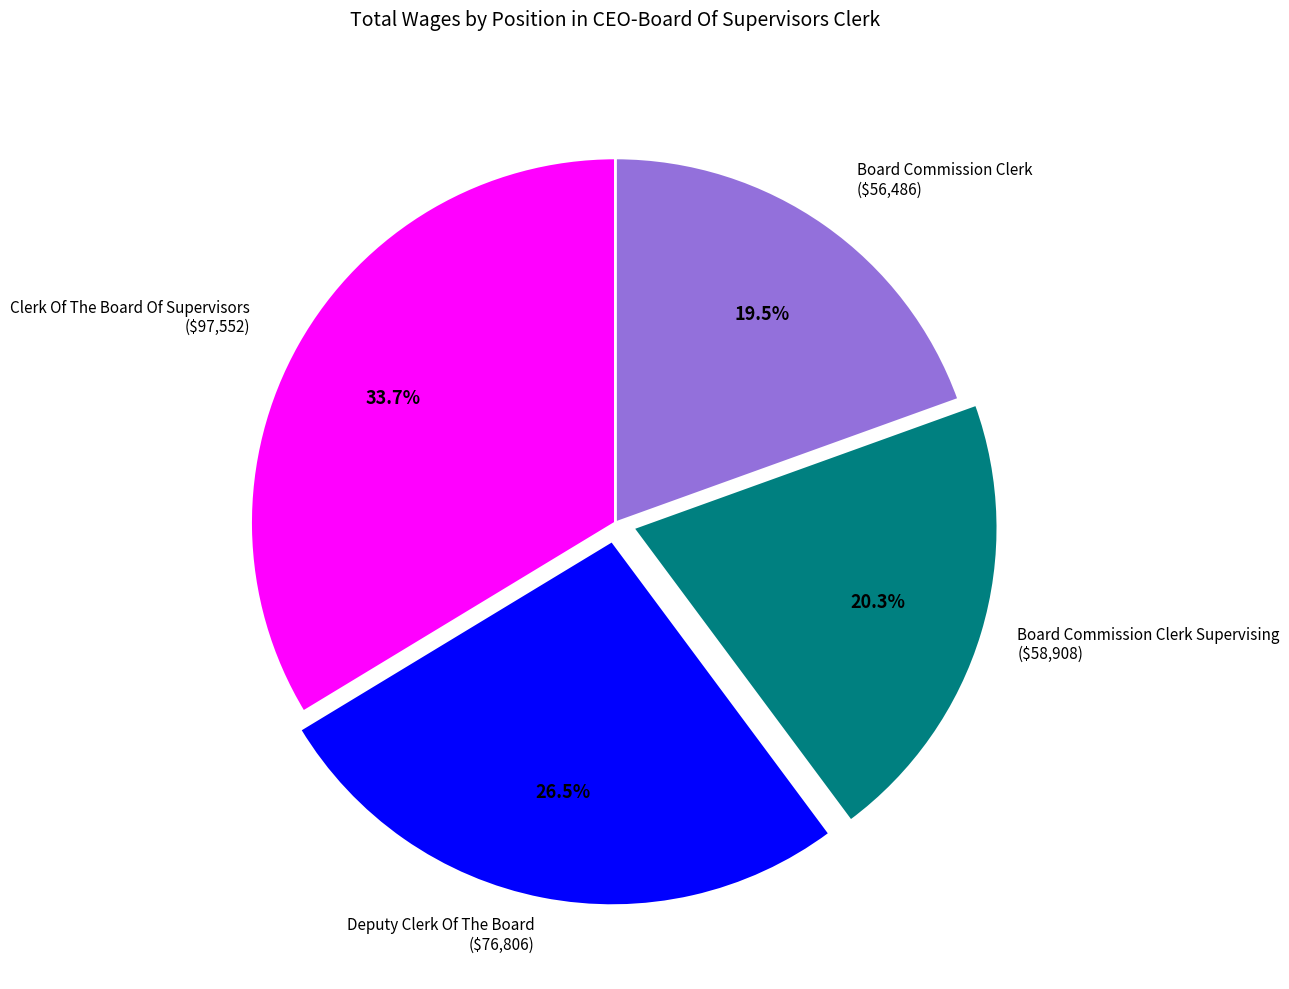

Count the number of slices in the pie.

4